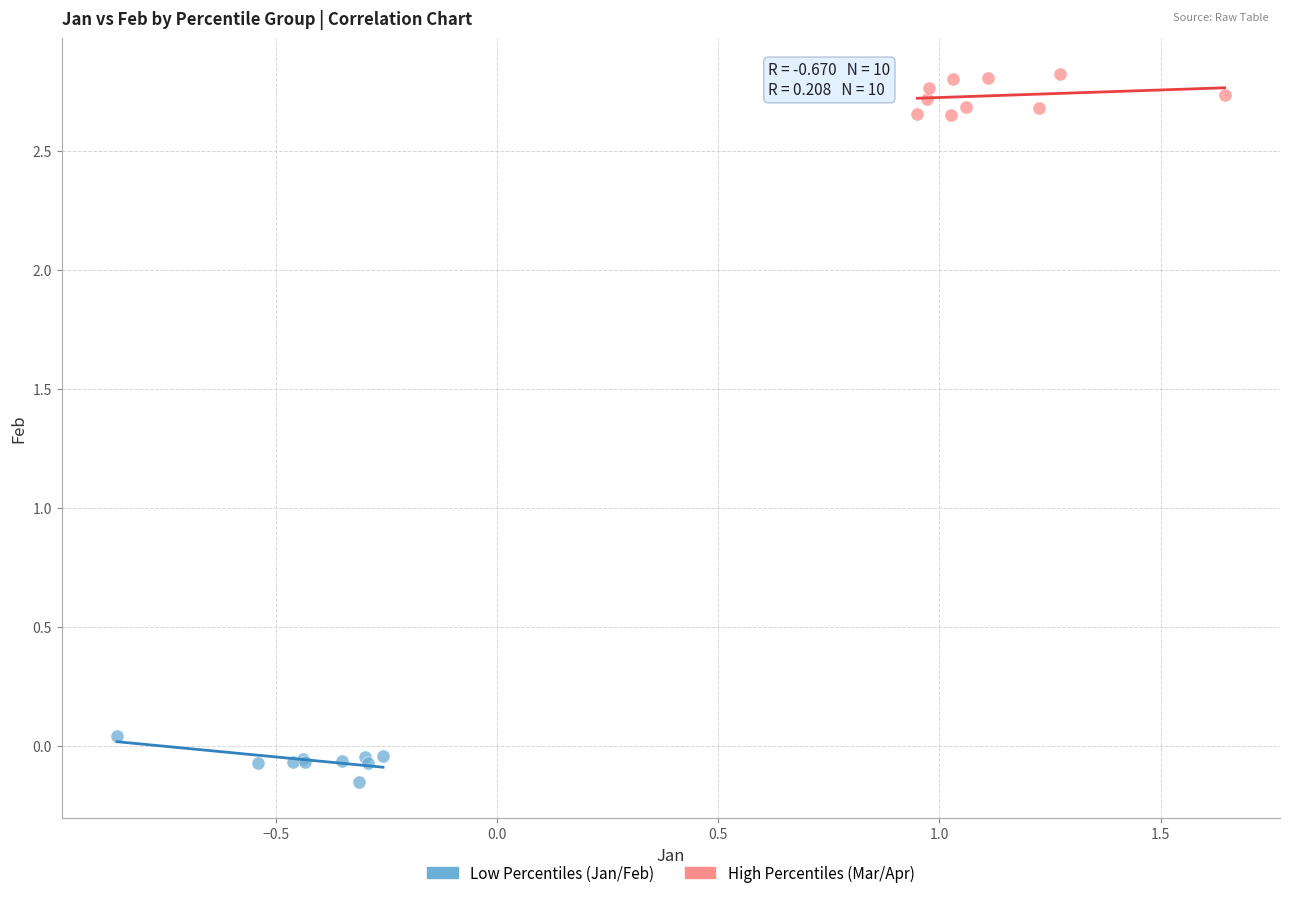

Which series contains the highest Y value?

High Percentiles (Mar/Apr)